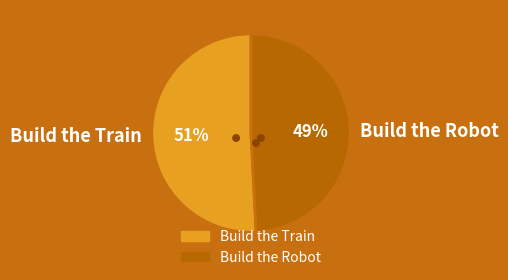

What percentage is NOT represented by Build the Robot?

50.8%